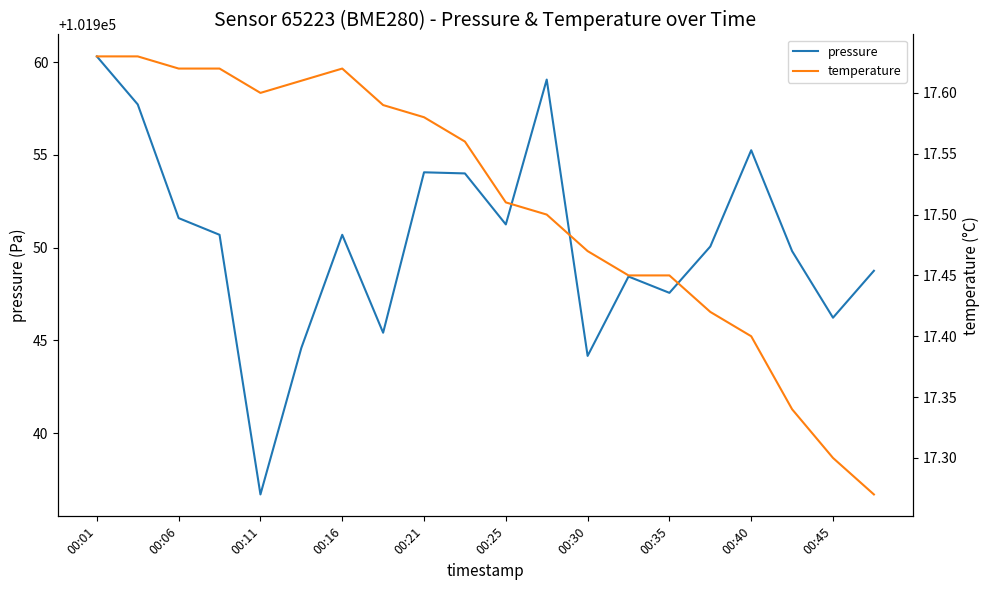

Is the value of pressure at 00:01 greater than the value of temperature at 15?

Yes